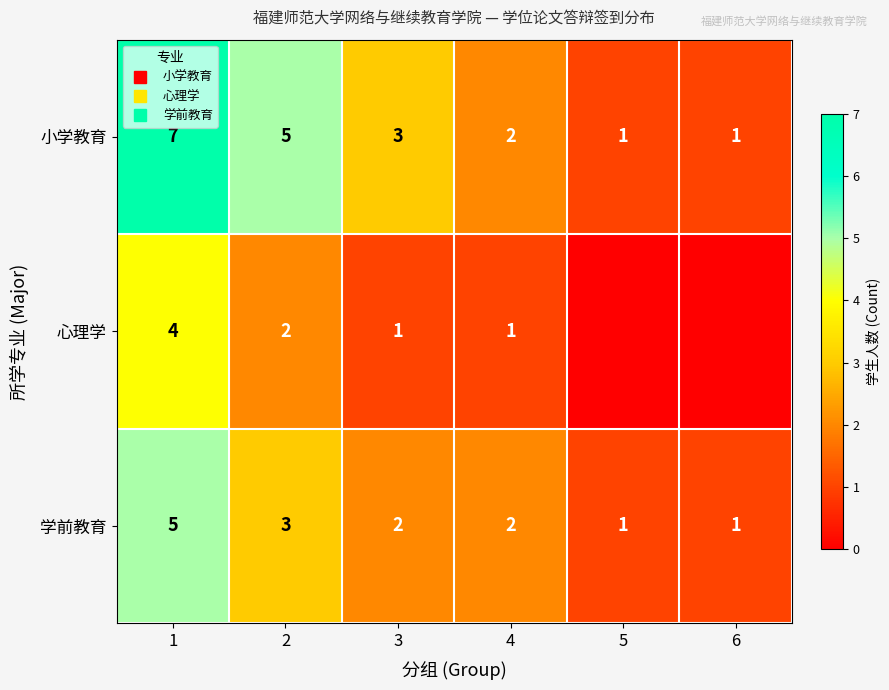

At how many categories does at least one series exceed 6?

1